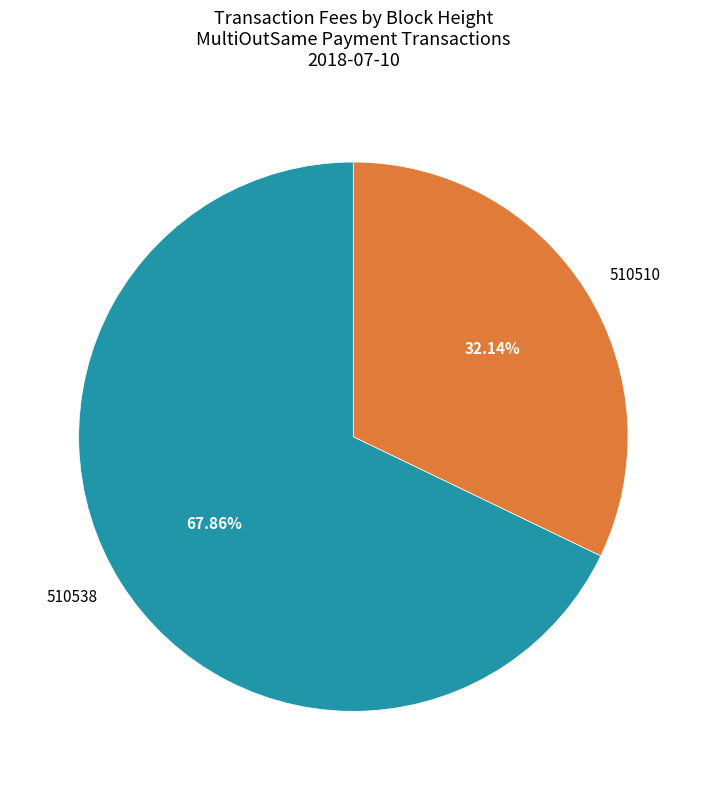

What is the largest slice in the pie chart?

510538